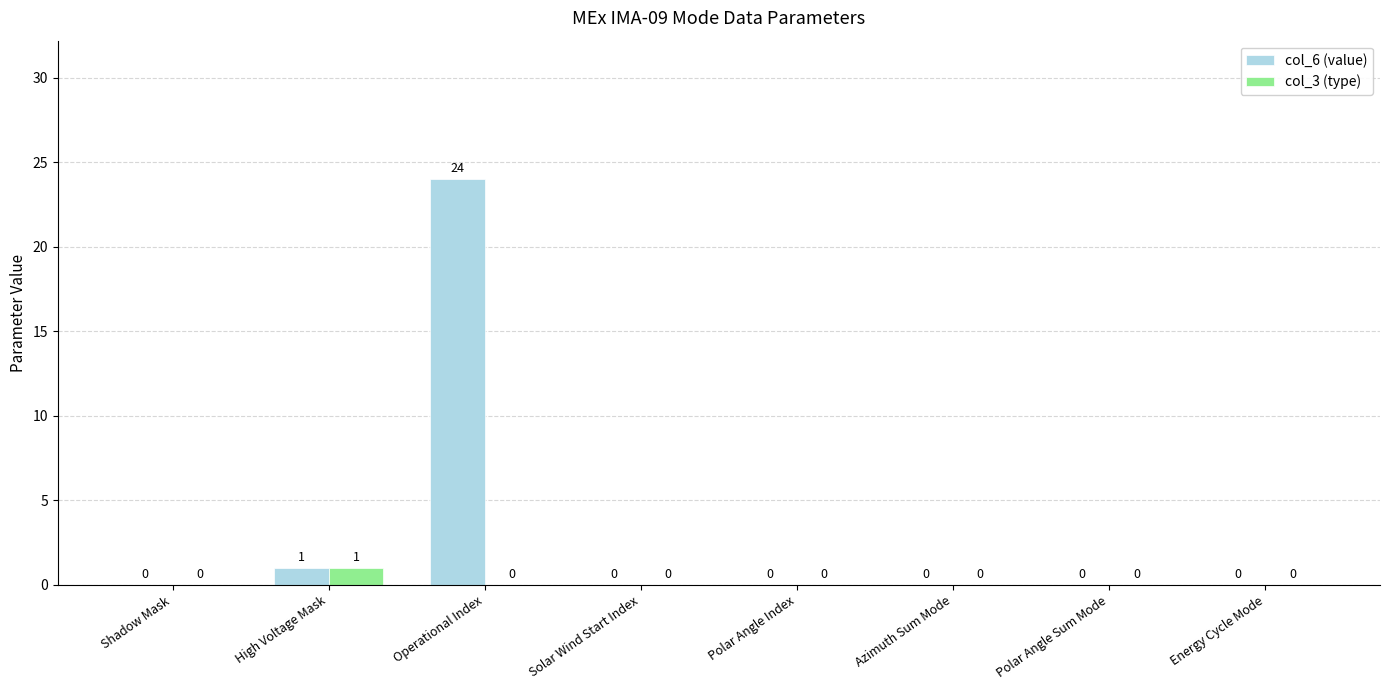

What is the sum of the col_6 (value) values at Operational Index and Polar Angle Index?

24